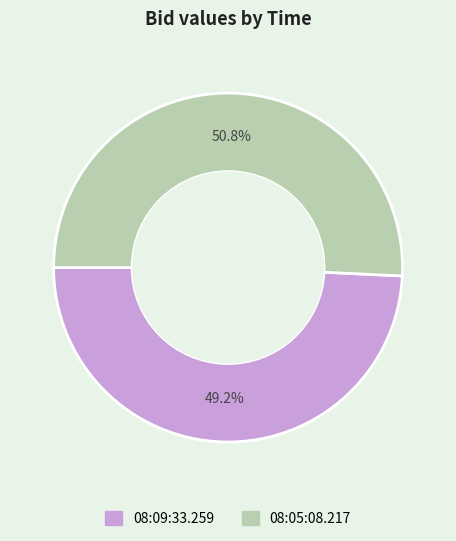

To the nearest percent, what is the combined percentage of 08:09:33.259 and 08:05:08.217?

100%